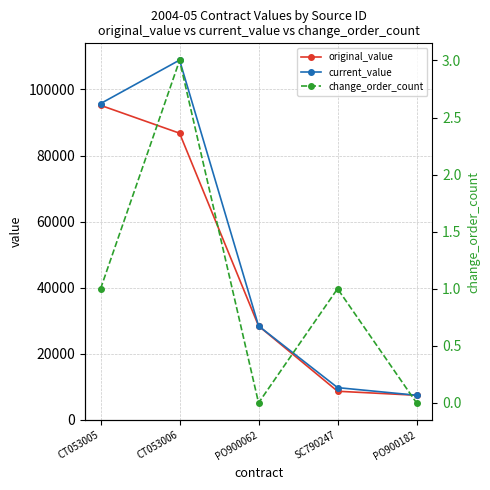

At which label does current_value first exceed 28454?

CT053005